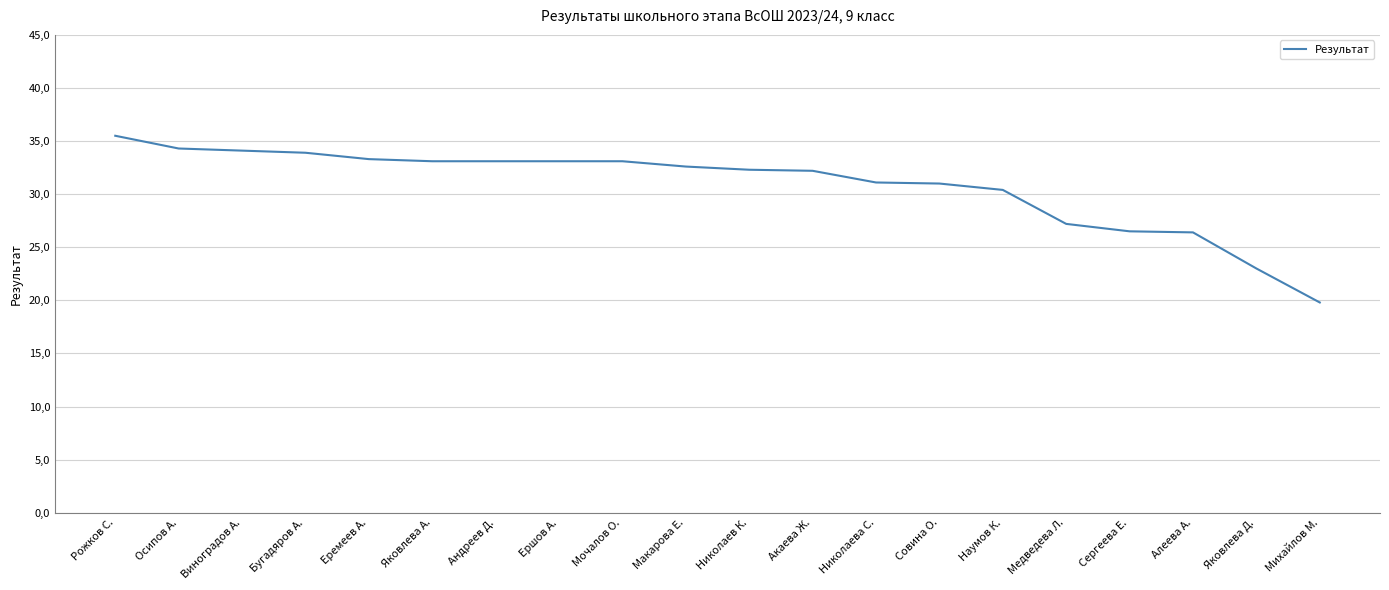

The value at Виноградов А. is 14.5. True or false?

False